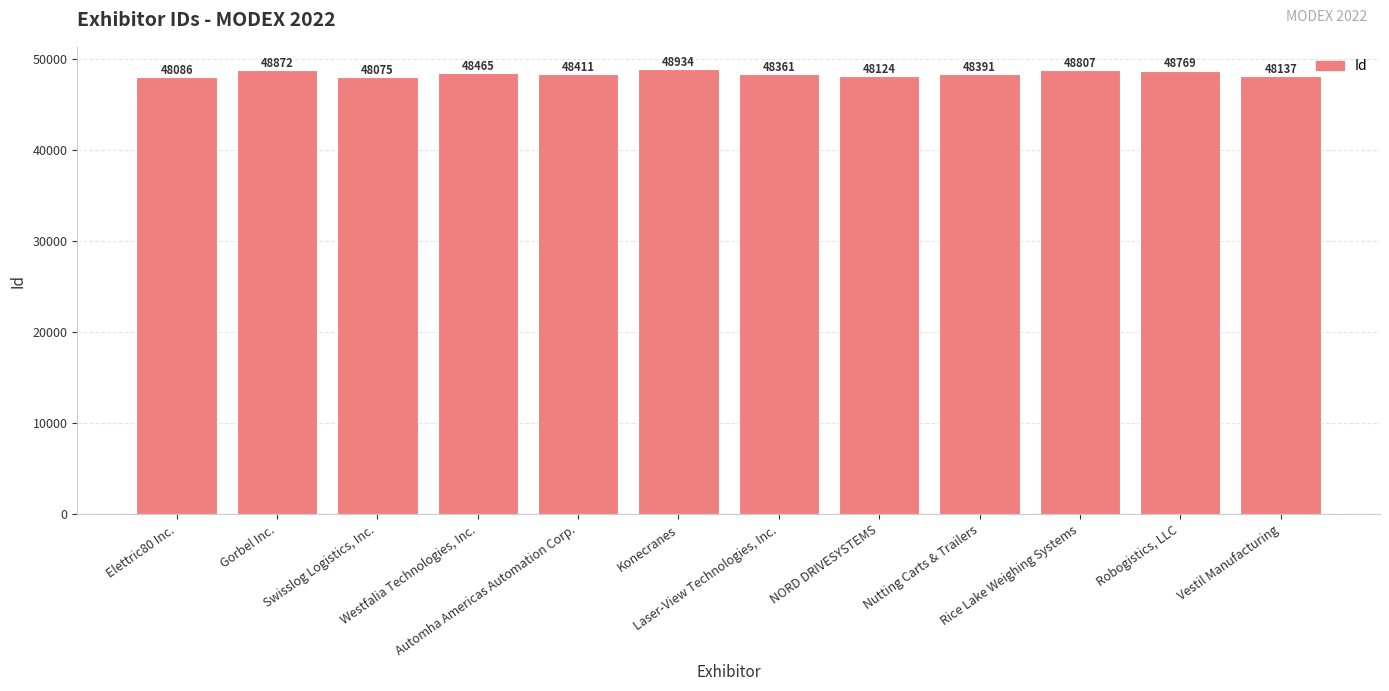

List the labels in order of value, largest first.

Konecranes, Gorbel Inc., Rice Lake Weighing Systems, Robogistics, LLC, Westfalia Technologies, Inc., Automha Americas Automation Corp., Nutting Carts & Trailers, Laser-View Technologies, Inc., Vestil Manufacturing, NORD DRIVESYSTEMS, Elettric80 Inc., Swisslog Logistics, Inc.